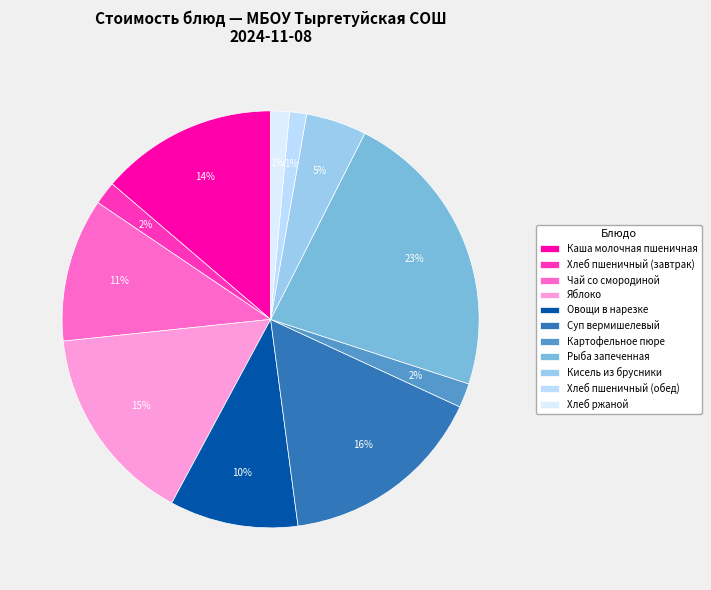

How many slices are in this pie chart?

11